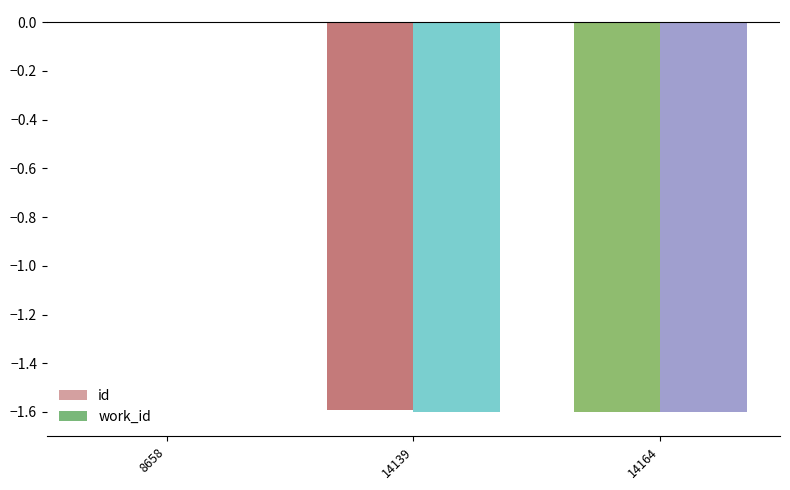

How many data points in id are above -1?

1